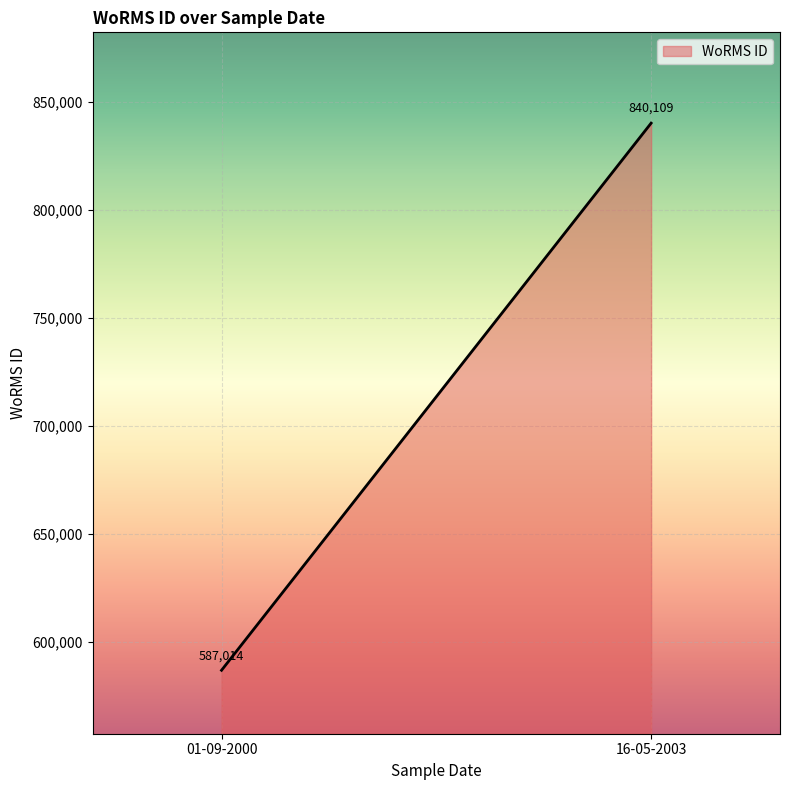

What is the greatest value displayed?

840109